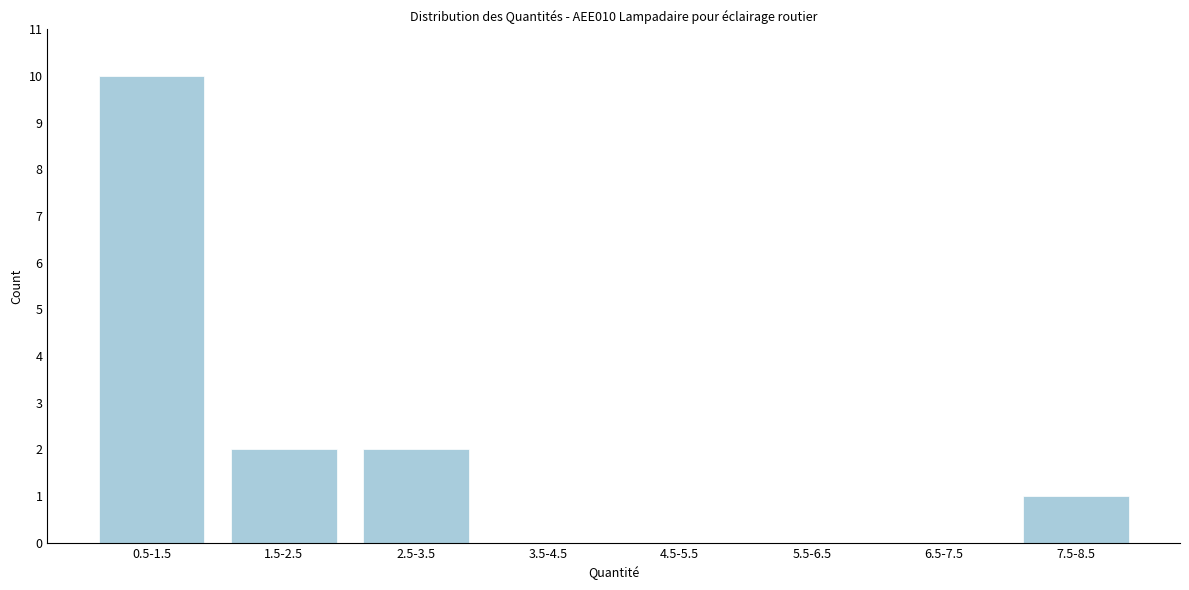

Reading right to left, extract all data points from this chart.

7.5-8.5=1	6.5-7.5=0	5.5-6.5=0	4.5-5.5=0	3.5-4.5=0	2.5-3.5=2	1.5-2.5=2	0.5-1.5=10